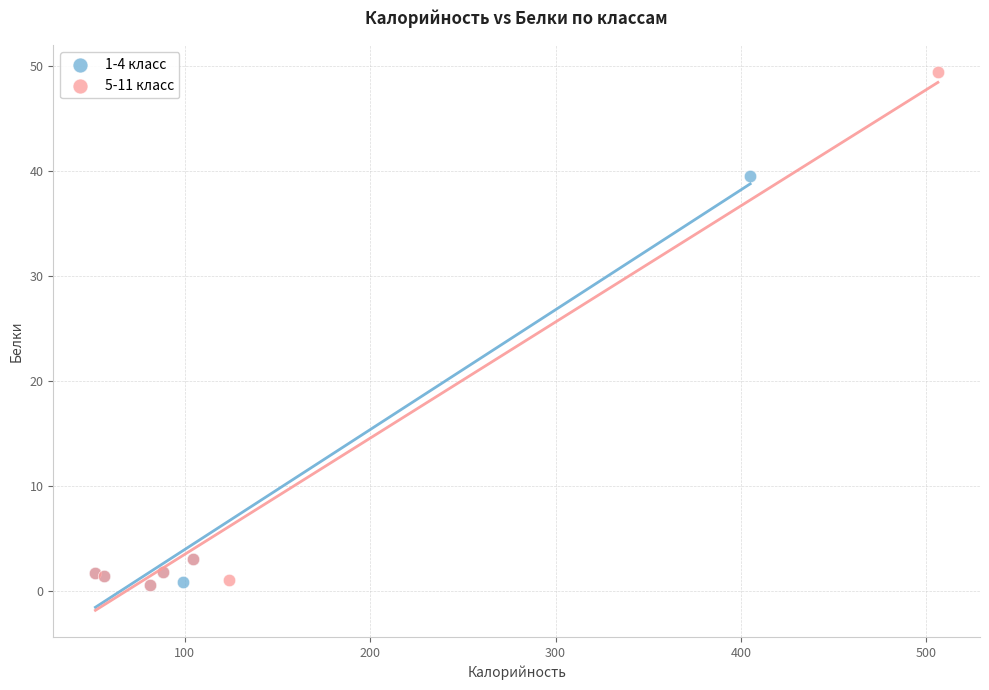

Which series has the widest spread of Y values?

5-11 класс